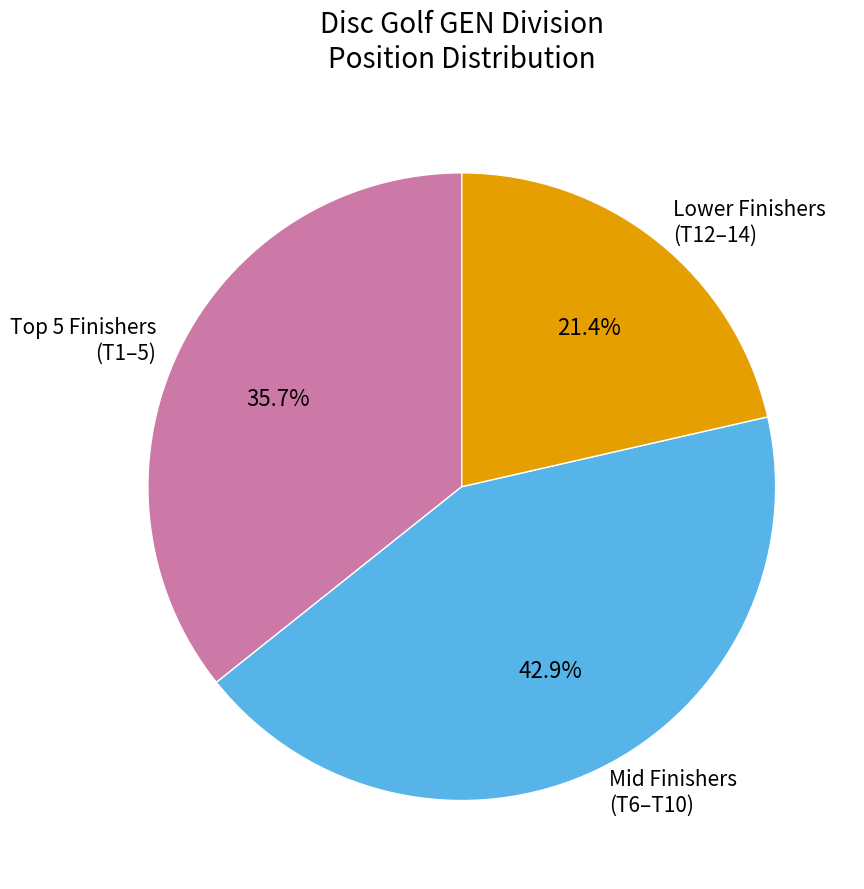

Does any single category account for the majority?

No